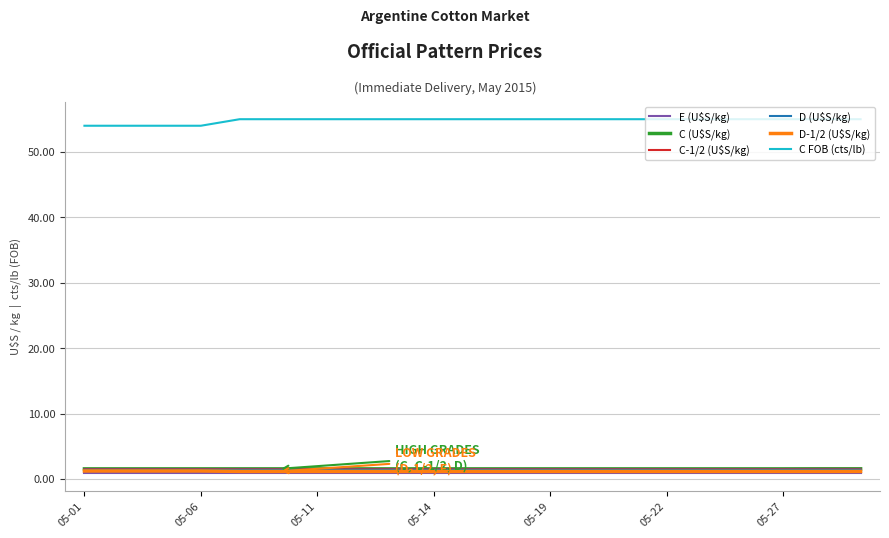

Which series has the widest spread of values?

C FOB (cts/lb)